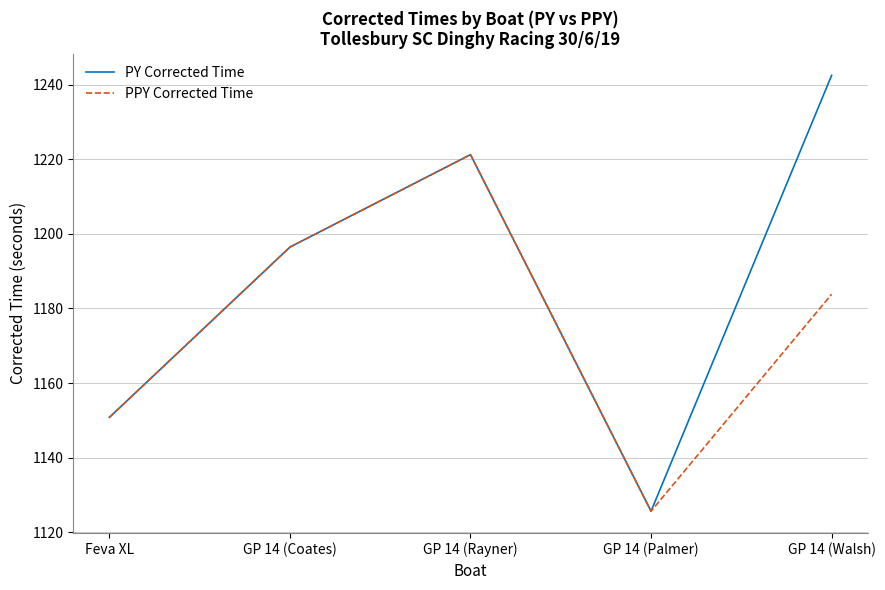

Reading right to left, list all the values displayed in this chart.

PY Corrected Time: 1242.5	1125.7	1221.2	1196.5	1150.8
PPY Corrected Time: 1183.8	1125.7	1221.2	1196.5	1150.8